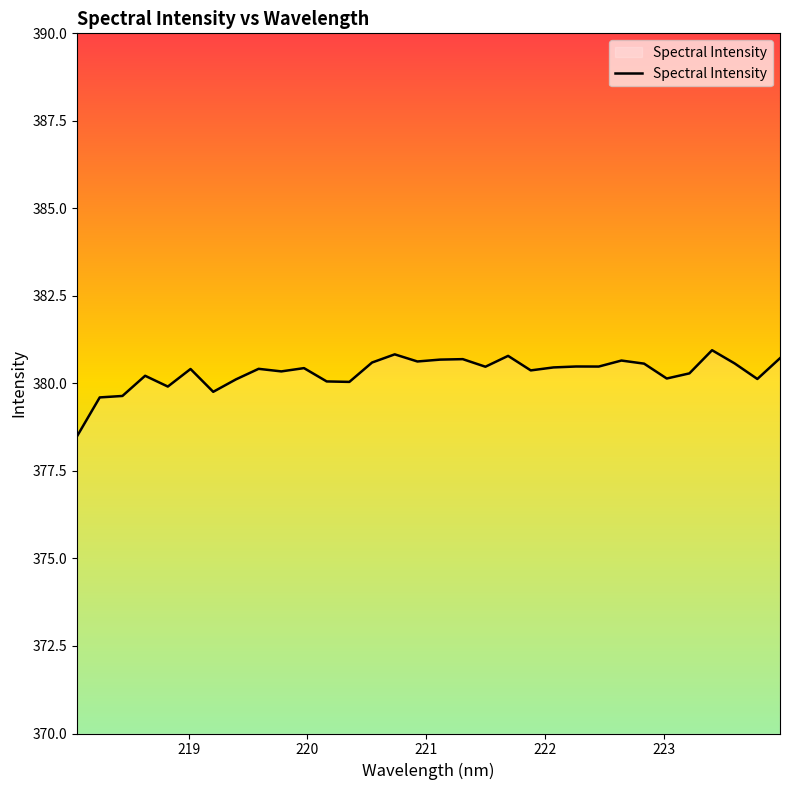

What is the difference between the maximum and minimum values?

2.5